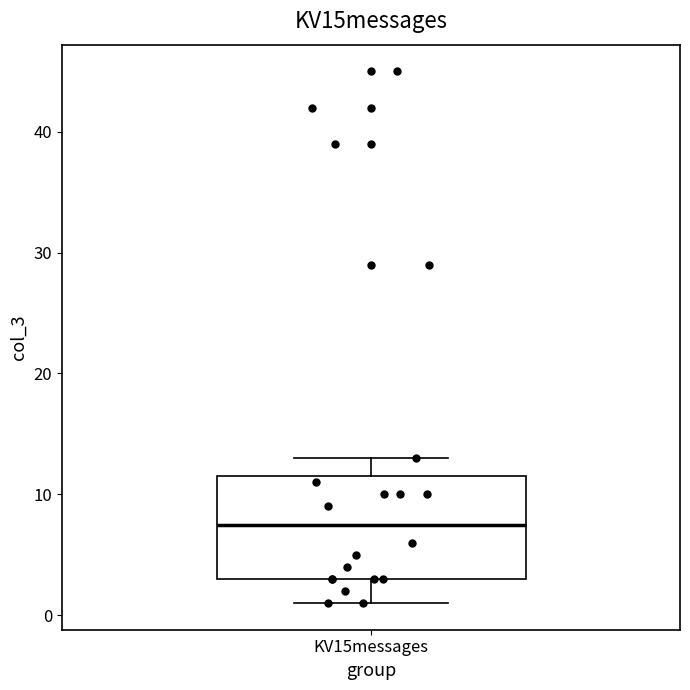

Transcribe this box plot: give where the median line is, the range the box spans, and where the two whiskers end, as read against the y-axis. The values are not printed on the chart, so give them approximately, as read against the axis.

median 8, box 3 to 12, whiskers 1 to 13